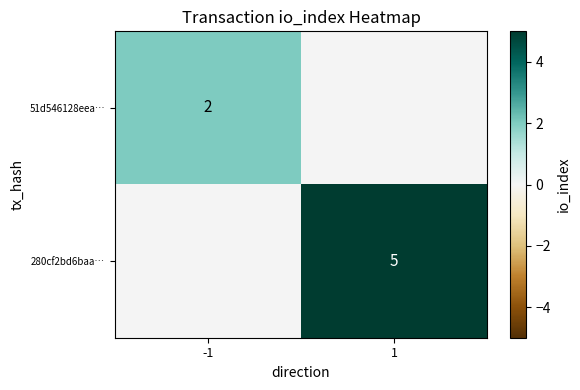

True or false: 280cf2bd6baa… has a value of 7 at 1.

False